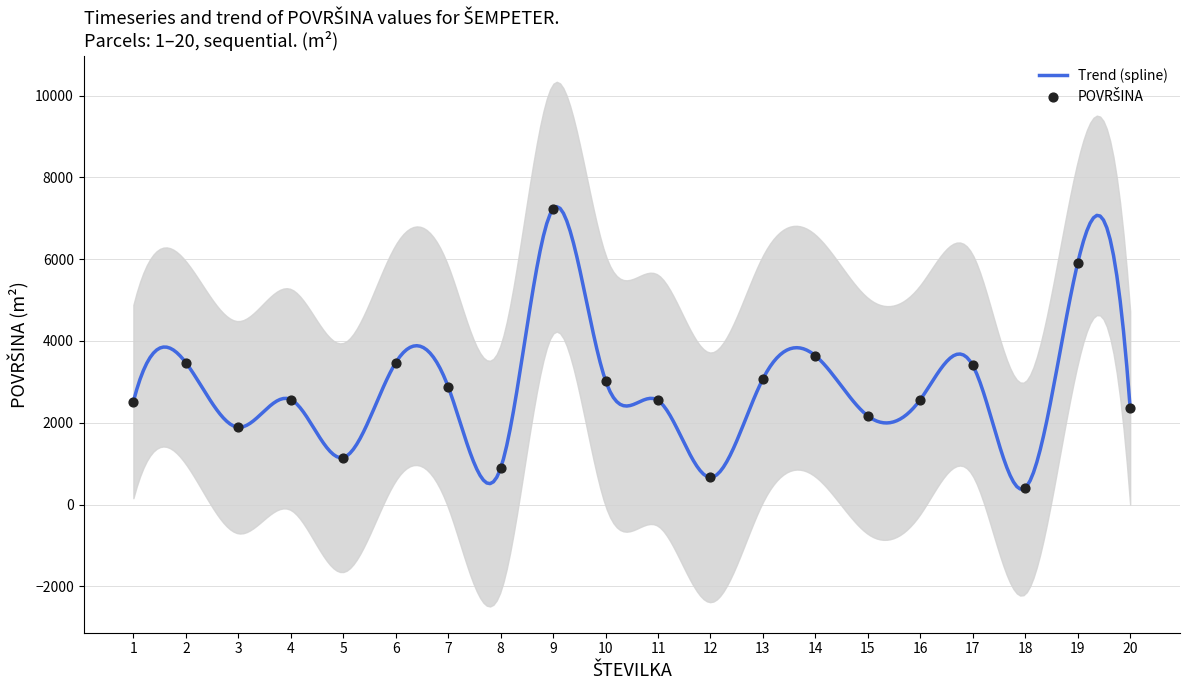

What is the change in value from 10 to 17?

+370